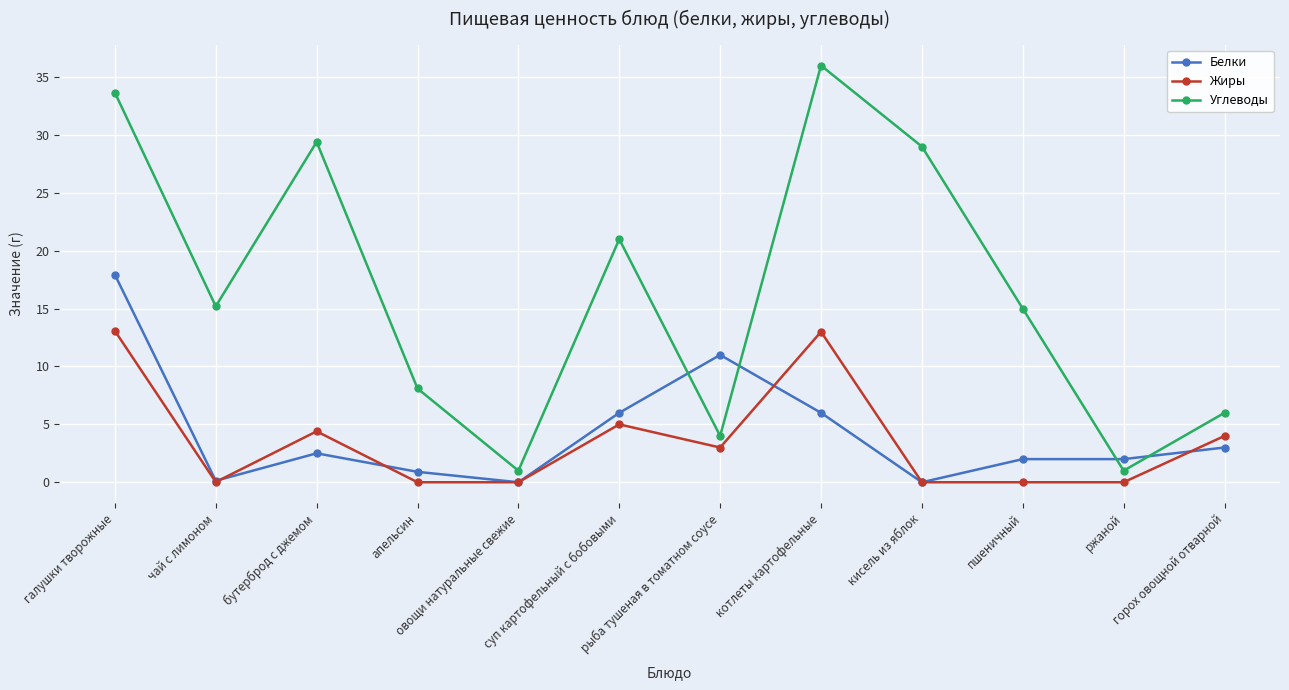

Rank the series by their maximum value, from highest to lowest.

Углеводы, Белки, Жиры